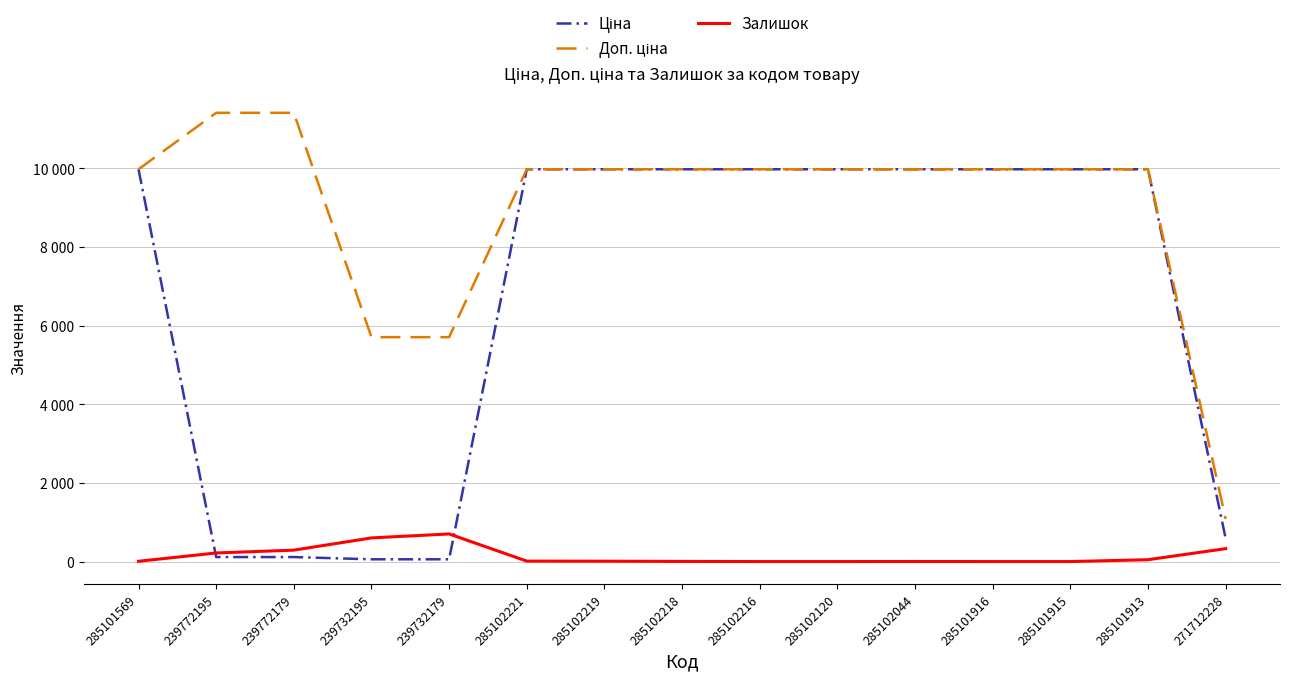

Does the chart display data point markers on the line(s)?

No